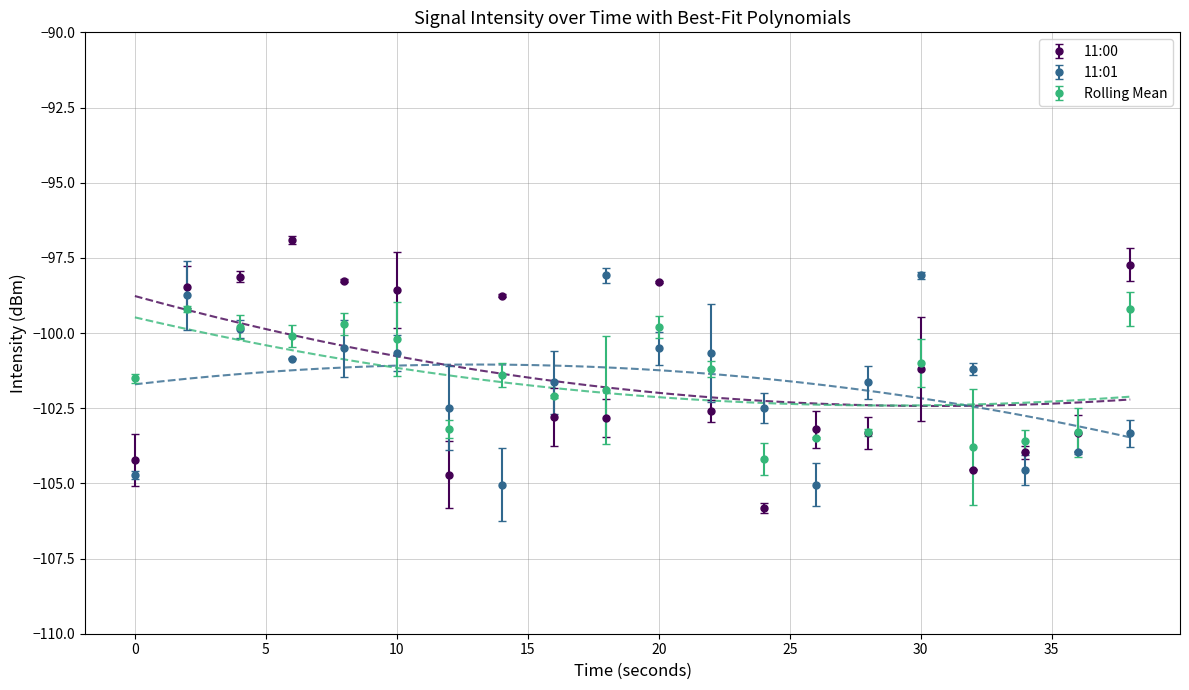

Which series has the largest total across all categories?

11:00